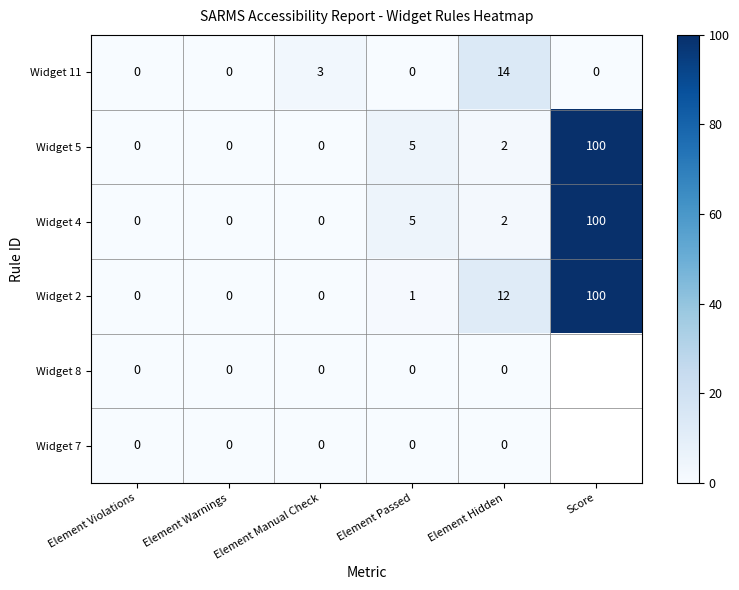

What is the sum of the Widget 4 values at Score and Element Passed?

105